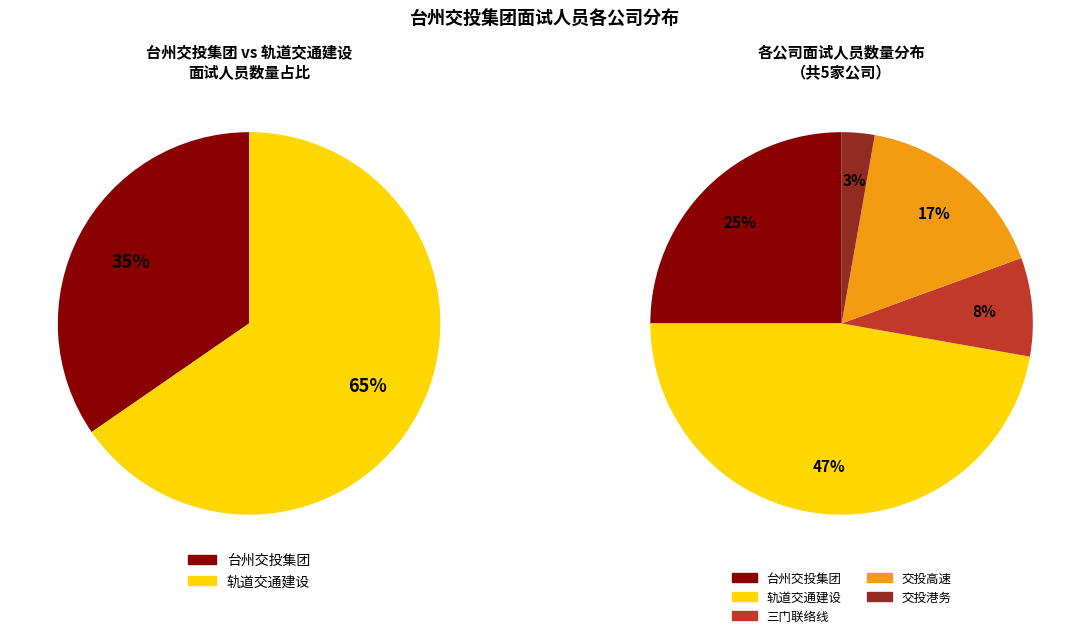

Rank the categories by value from lowest to highest.

浙江台州交投港务有限公司, 台州三门联络线高速公路有限公司, 台州交投高速公路有限公司, 台州市交通投资集团有限公司, 台州市轨道交通建设开发有限公司